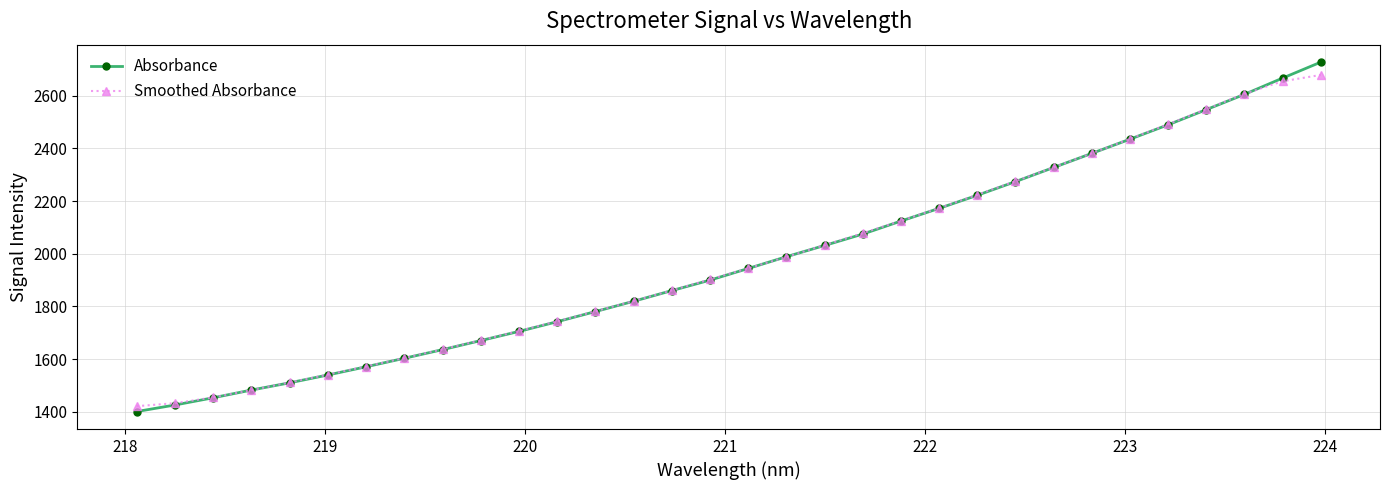

Which series has the widest spread of values?

Absorbance